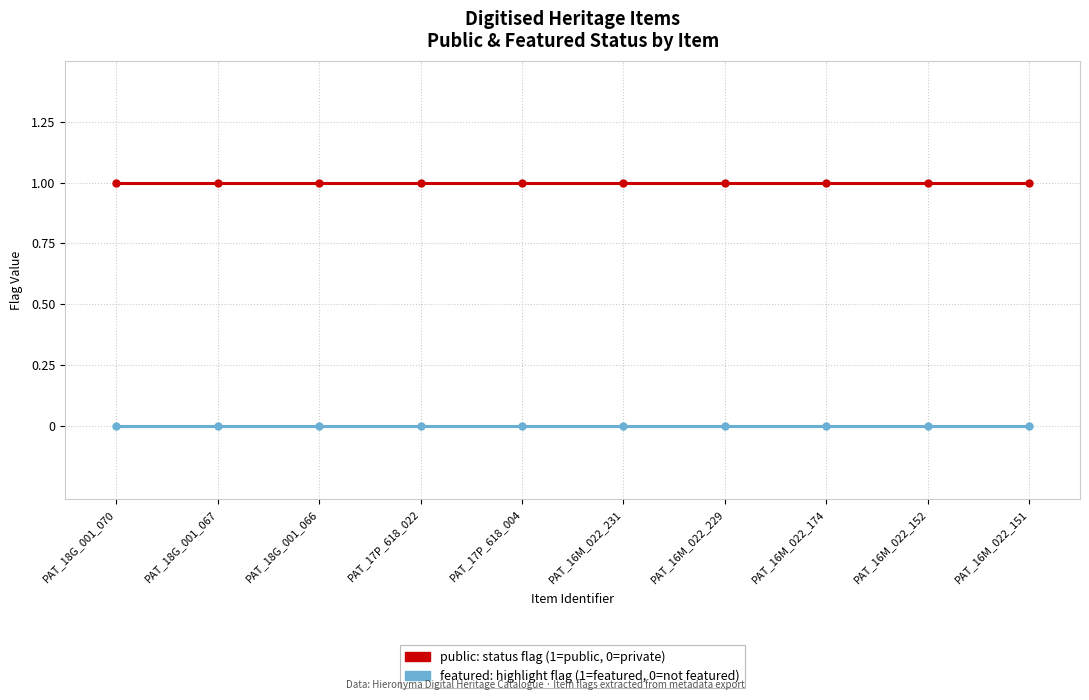

What is the label of the 4th point from the right?

PAT_16M_022_229